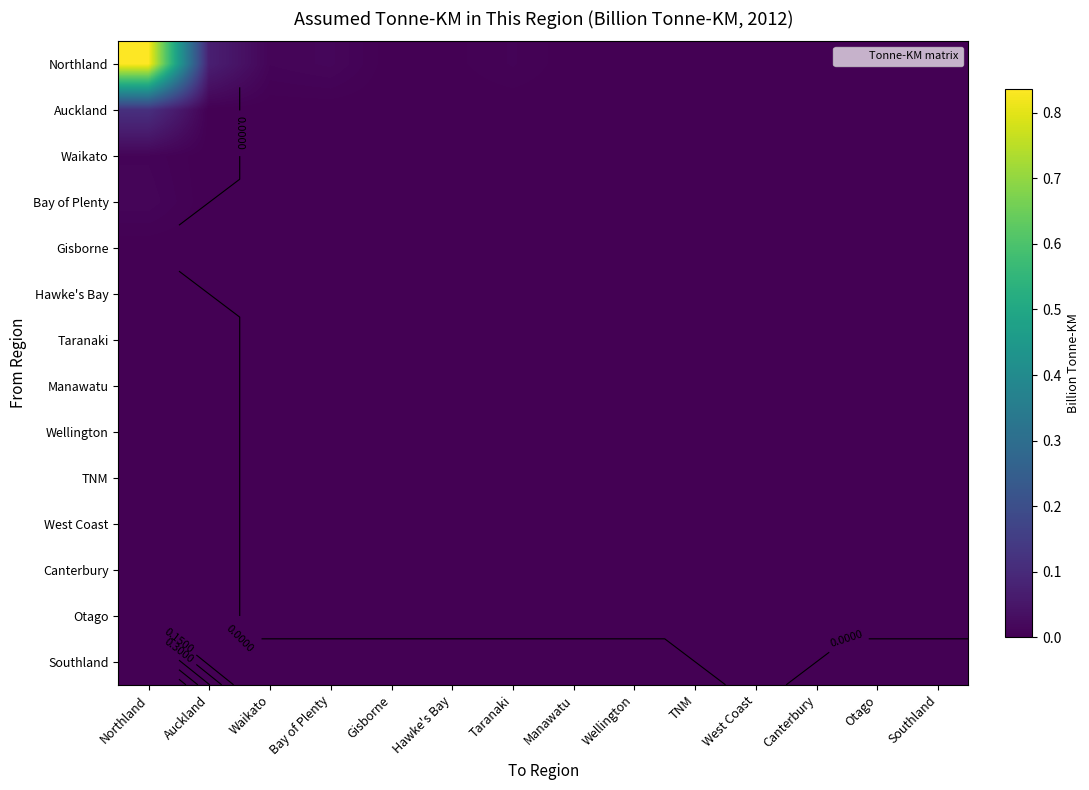

The value of Otago at TNM is -0.0. True or false?

False